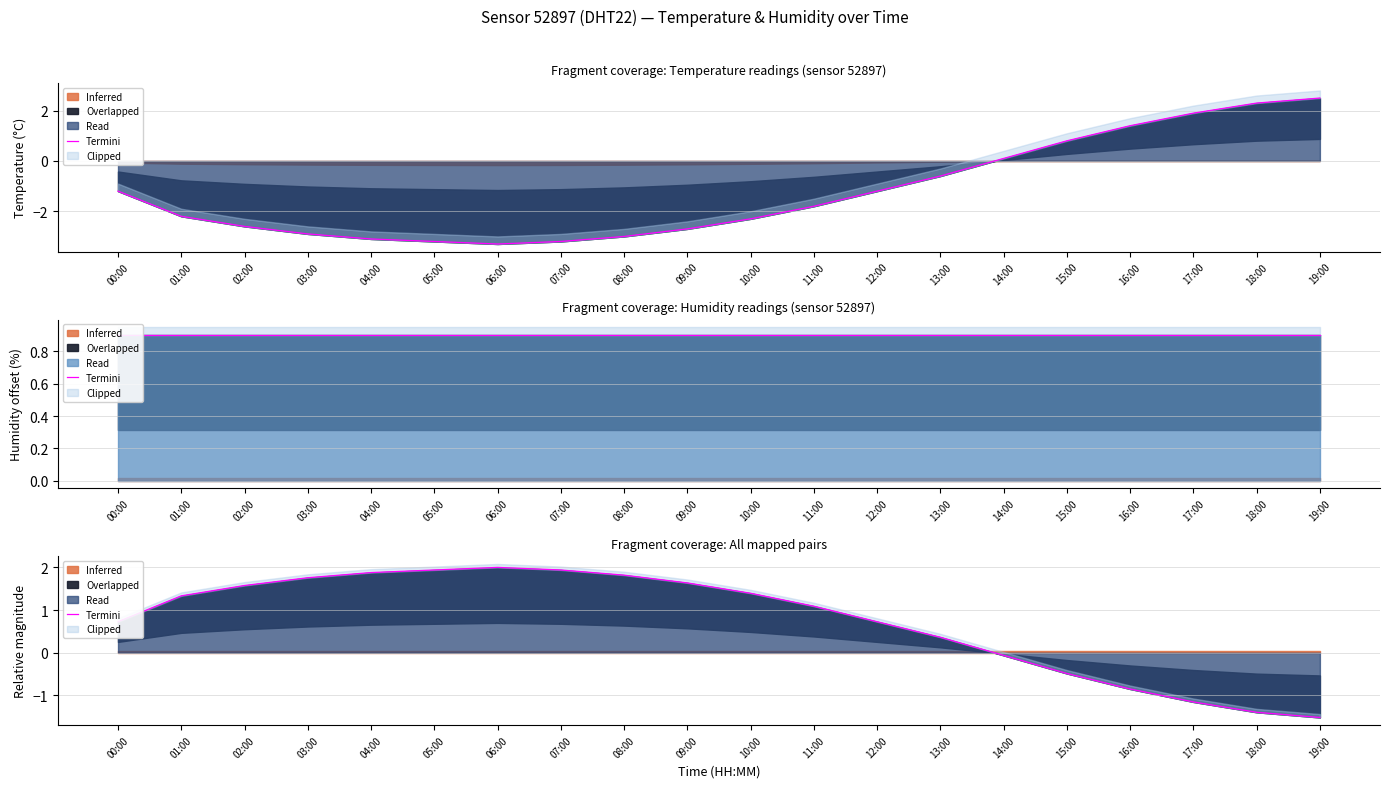

The chart shows a value of 0.7 at 05:00. True or false?

False